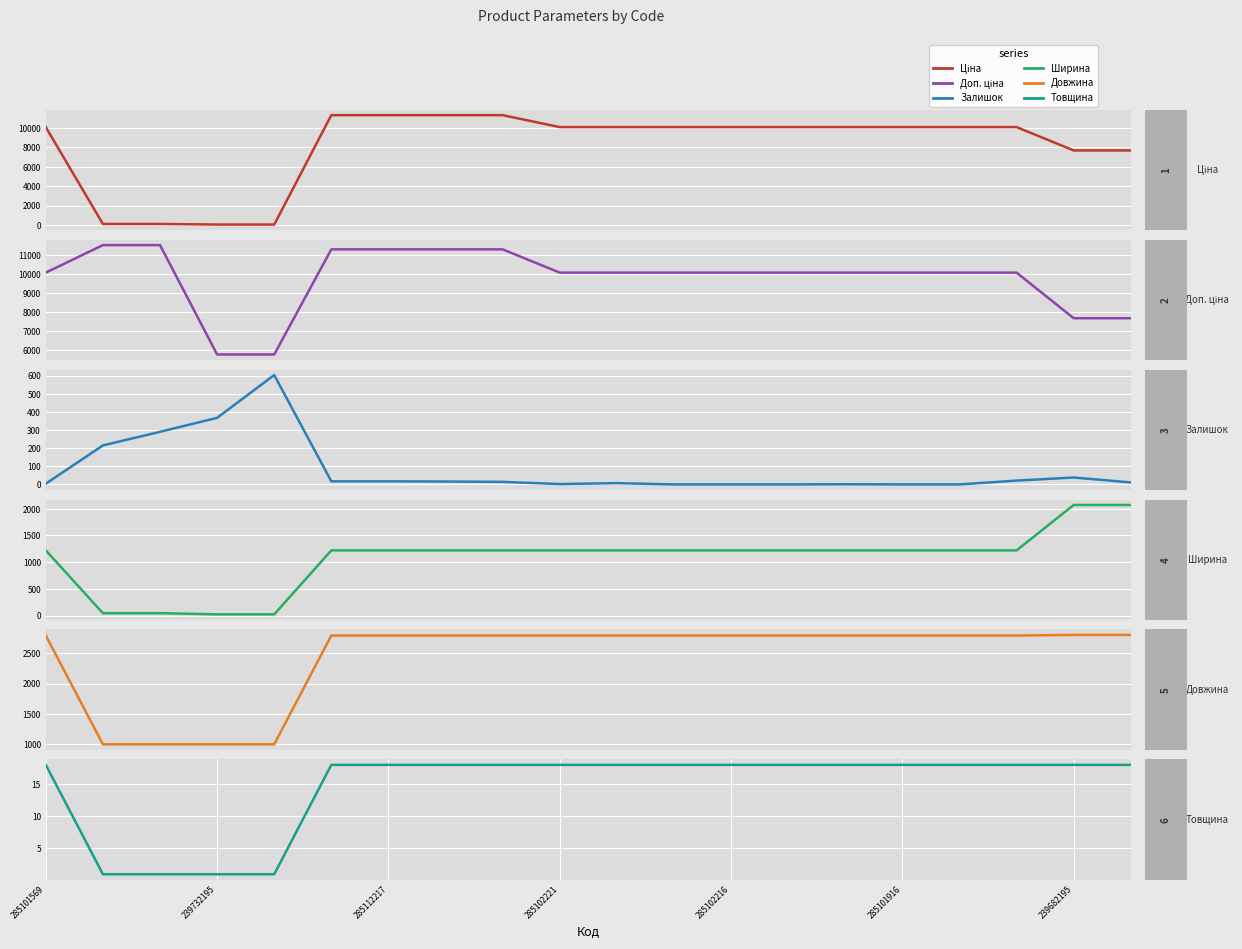

What is the minimum value for Довжина?

1000.0